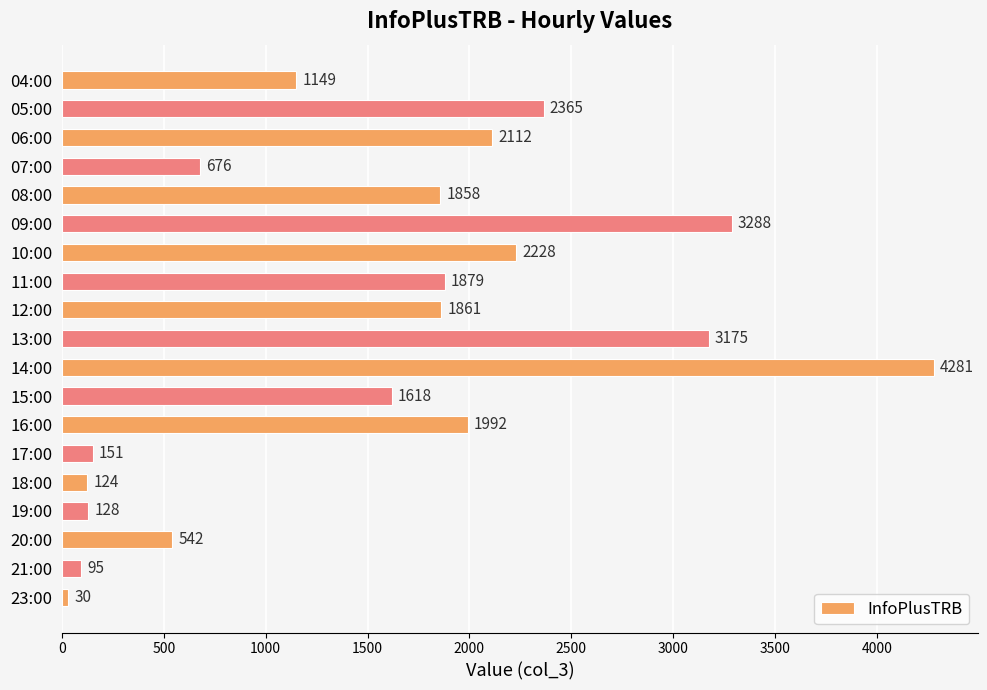

How many series are shown in this chart?

1